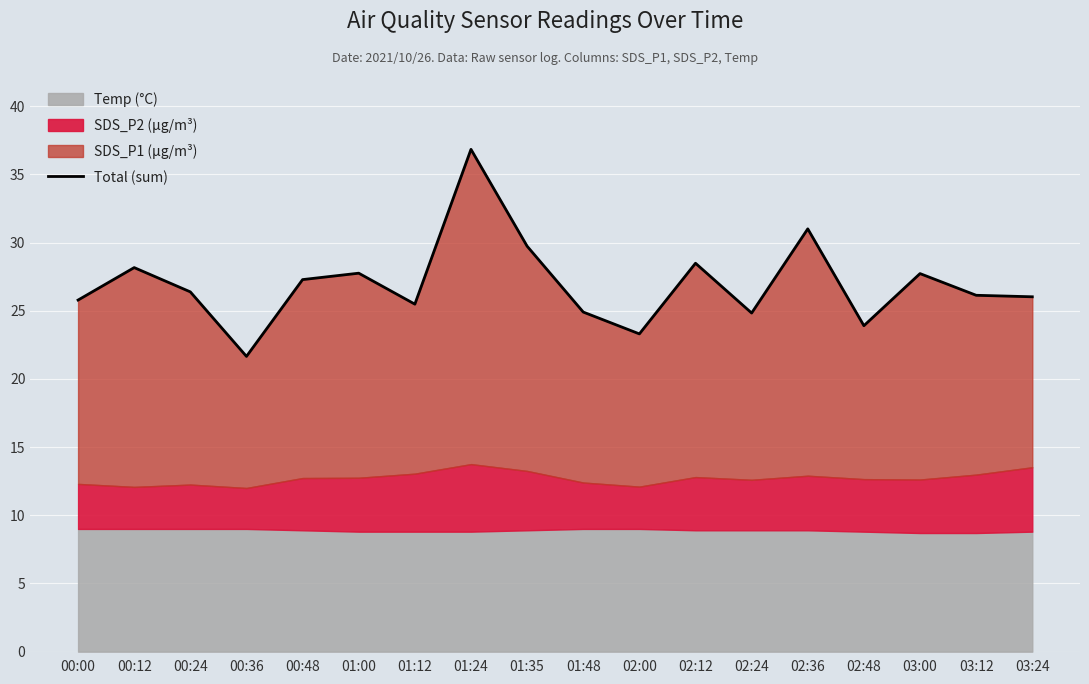

What is the maximum value shown in the chart?

36.8